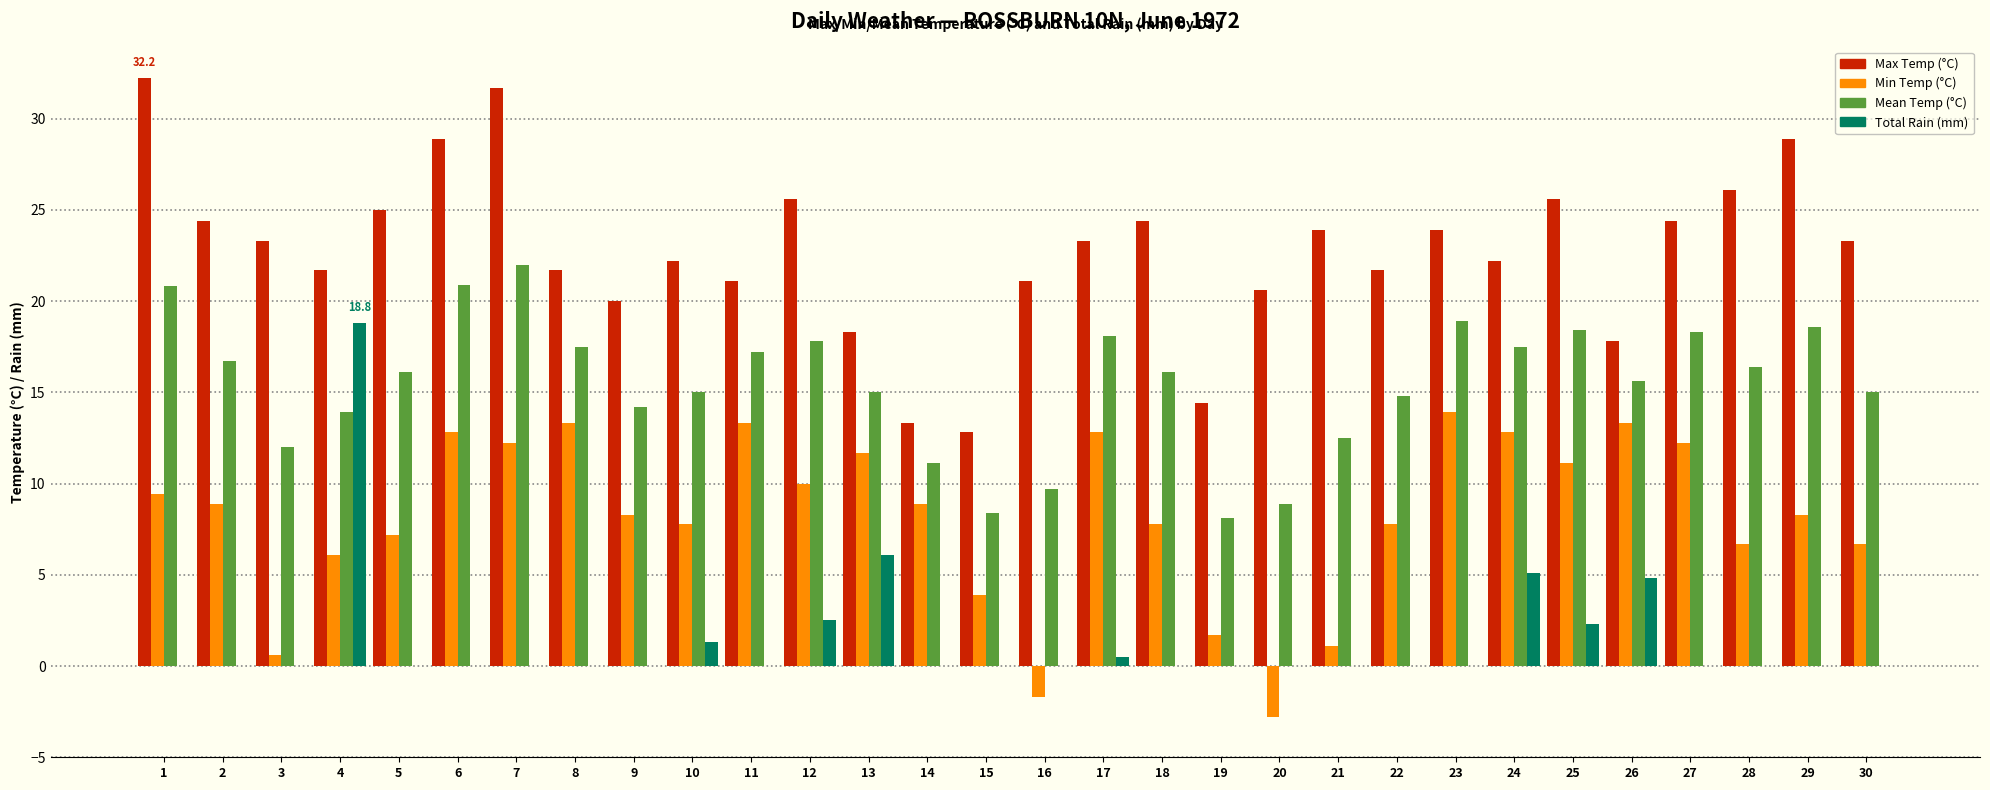

Between 12 and 16, which series saw the biggest shift?

Min Temp (°C)